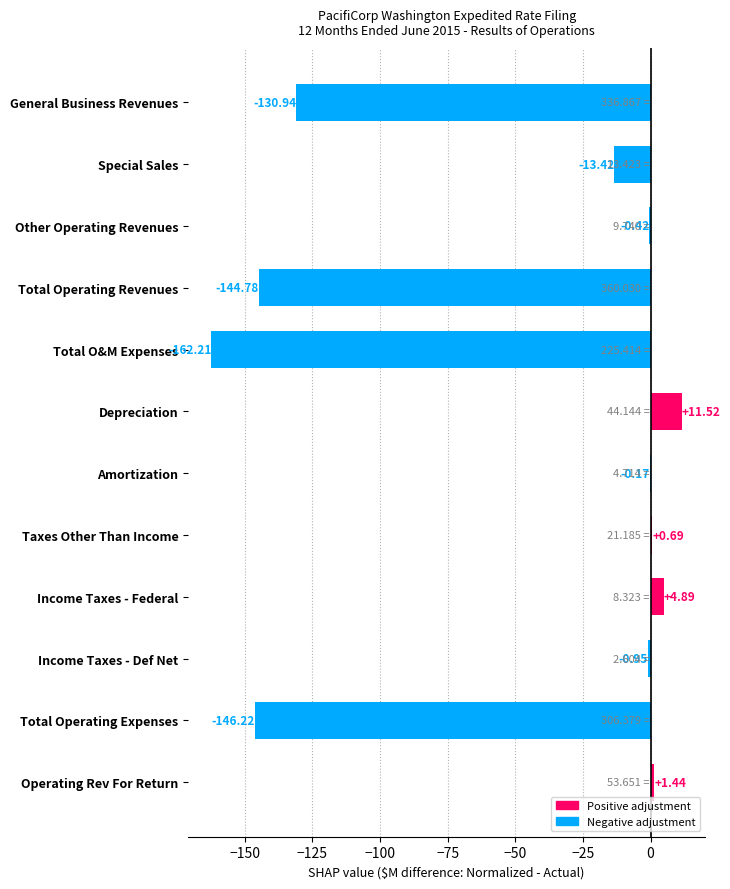

Which label corresponds to the largest value in the chart?

Depreciation